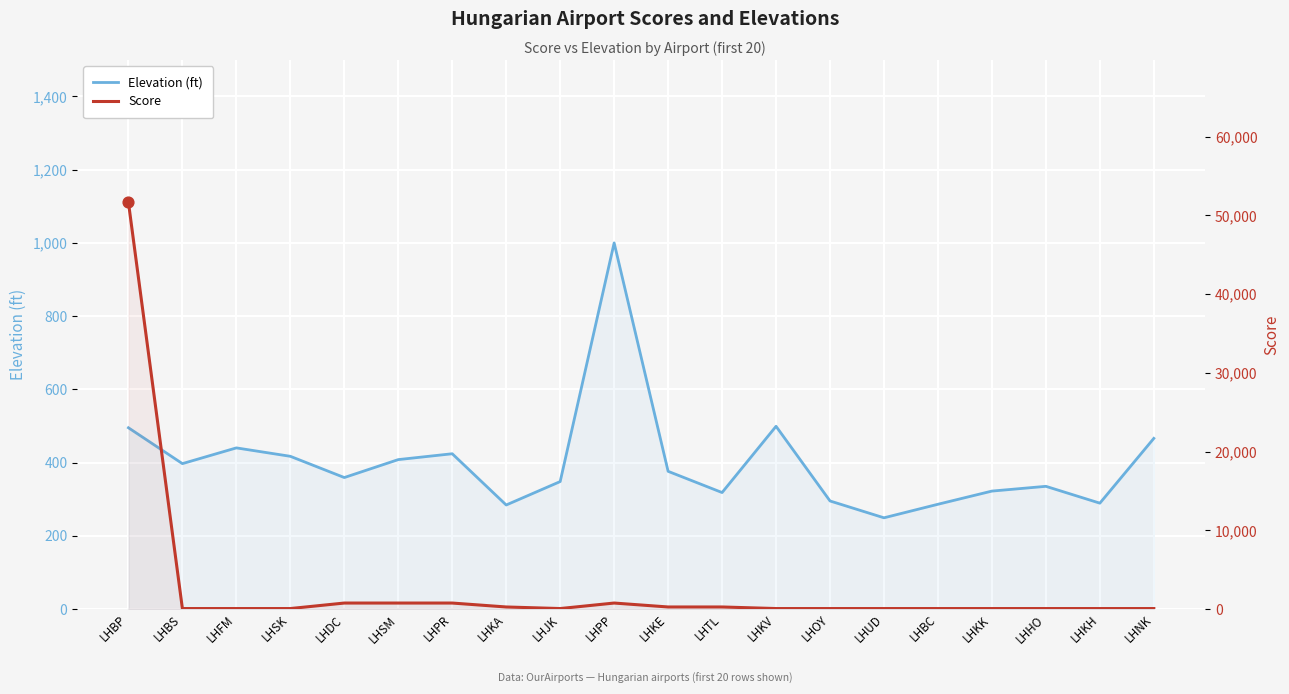

At which category is the sum across all series the highest?

LHBP